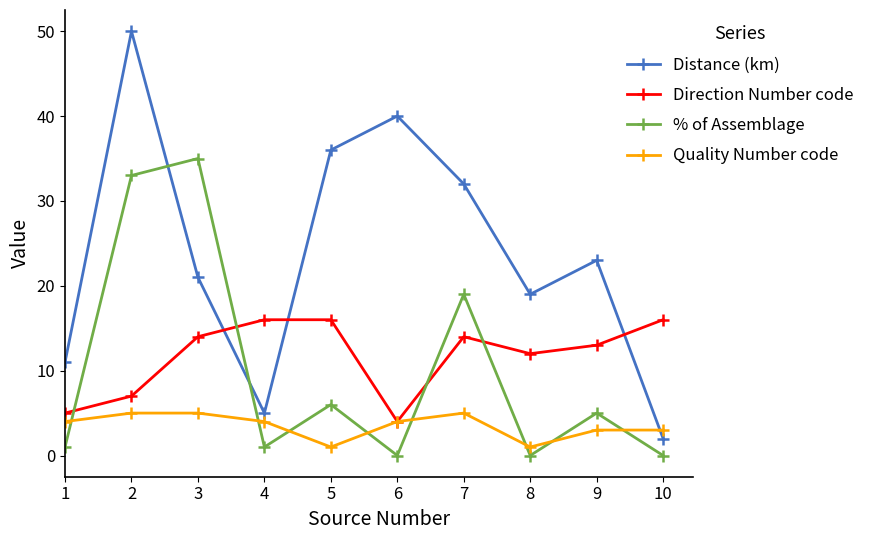

Is it true that Quality Number code equals 4 at 4?

True